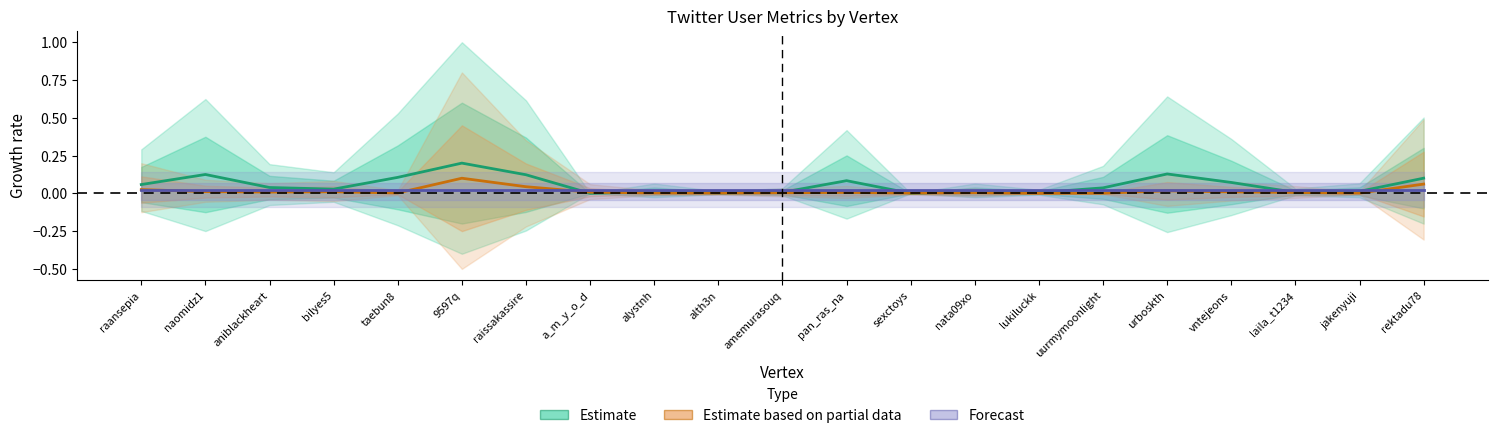

The Estimate series shows 0.0 at jakenyuji. True or false?

True